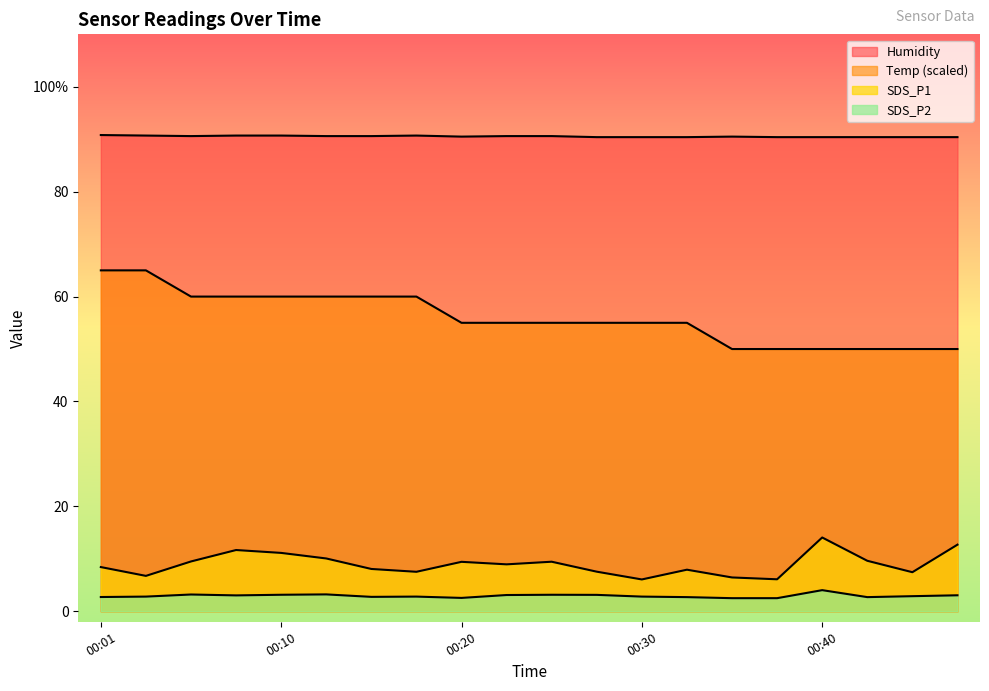

Reading right to left, transcribe all the data shown in this chart.

Temp: 50.0	50.0	50.0	50.0	50.0	50.0	55.0	55.0	55.0	55.0	55.0	55.0	60.0	60.0	60.0	60.0	60.0	60.0	65.0	65.0
Humidity: 90.4	90.4	90.4	90.4	90.4	90.5	90.4	90.4	90.4	90.6	90.6	90.5	90.7	90.6	90.6	90.7	90.7	90.6	90.7	90.8
SDS_P1: 12.7	7.5	9.6	14.1	6.1	6.5	7.9	6.1	7.5	9.4	8.9	9.4	7.5	8.1	10.1	11.1	11.7	9.5	6.8	8.4
SDS_P2: 3.0	2.9	2.7	4.0	2.5	2.5	2.7	2.8	3.1	3.1	3.1	2.5	2.8	2.8	3.2	3.1	3.0	3.2	2.8	2.7